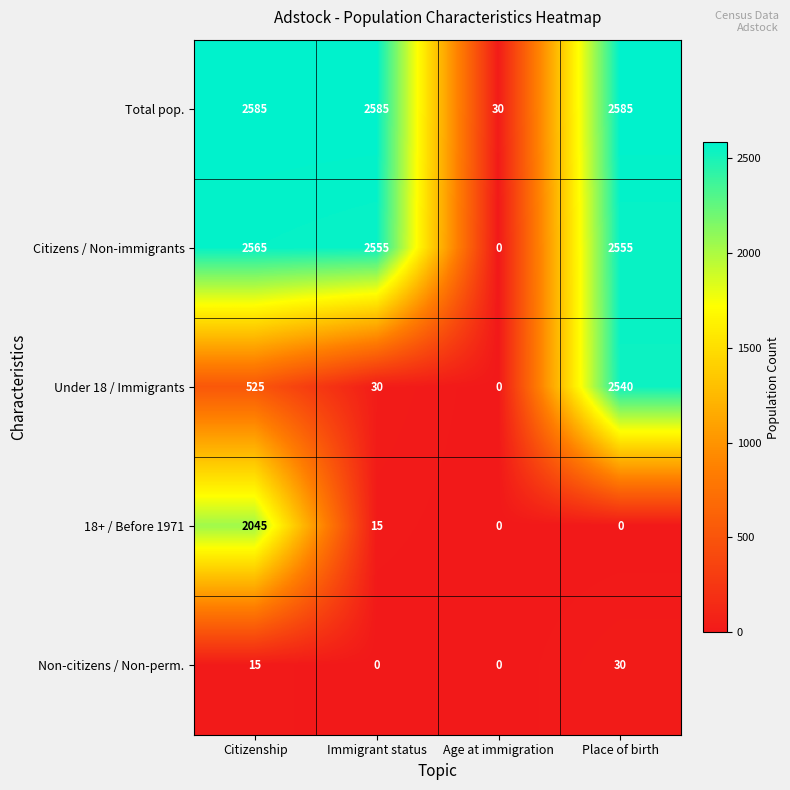

What is the sum of all Citizens / Non-immigrants values?

7675